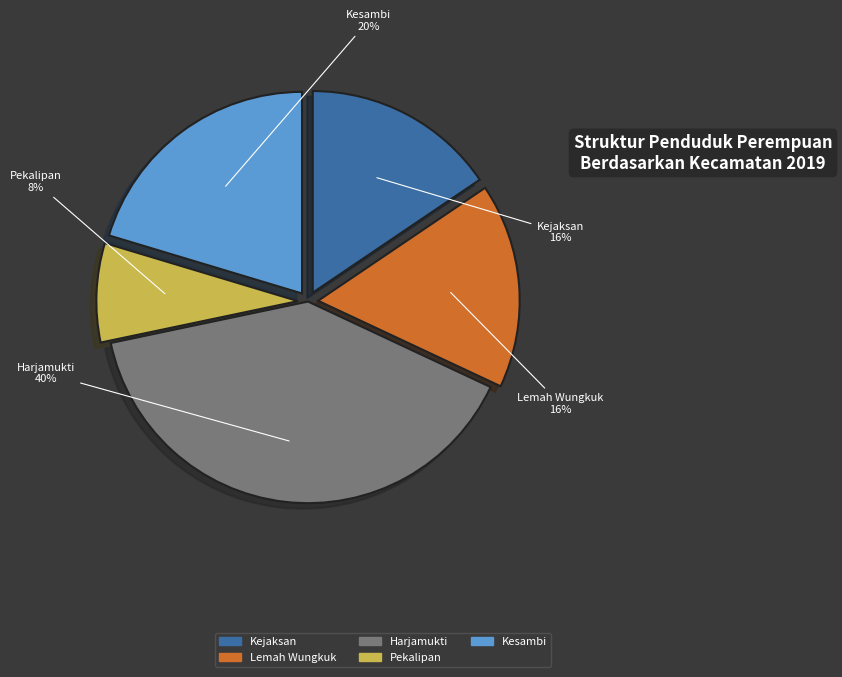

Does Lemah Wungkuk account for over 50% of the chart?

No